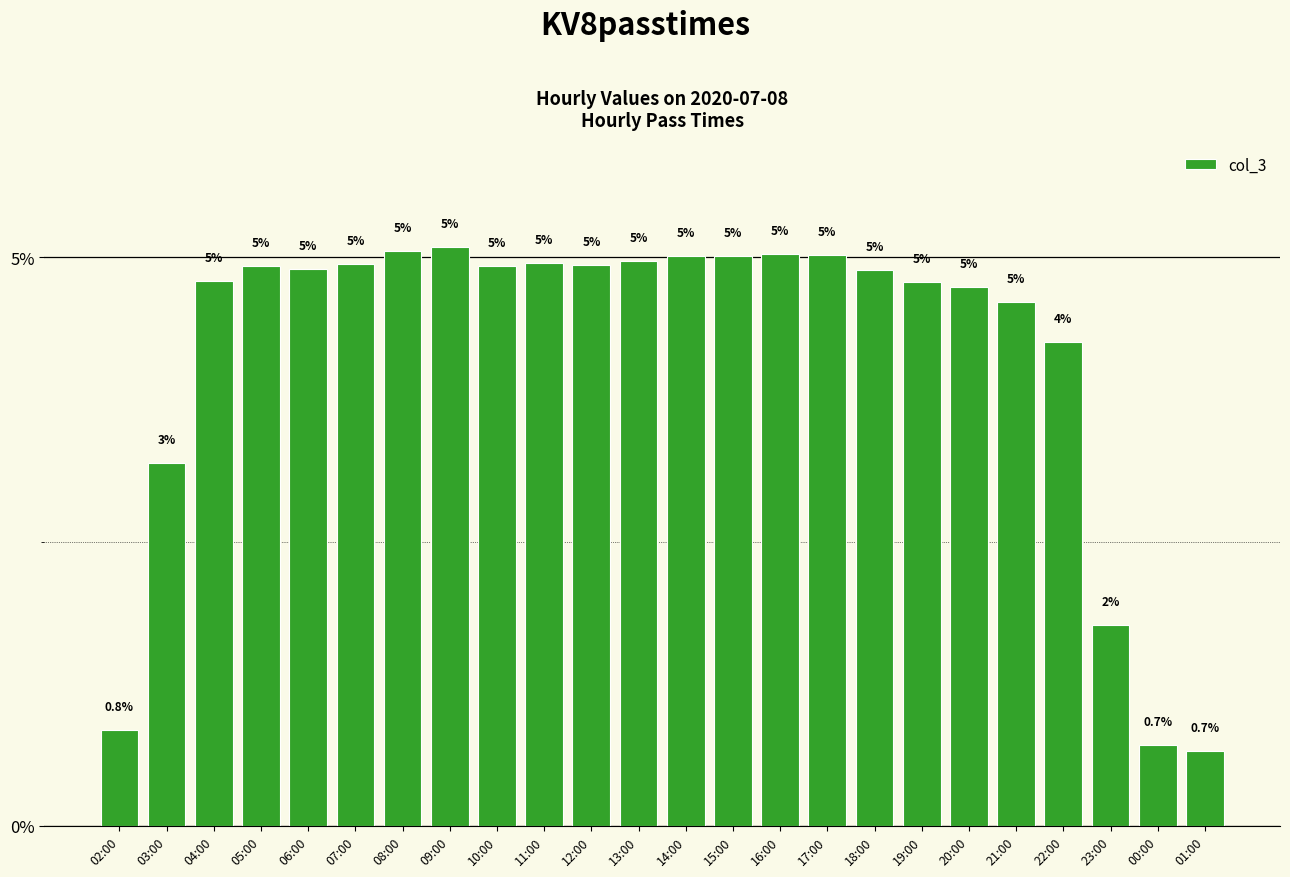

Count the number of data series in this chart.

1